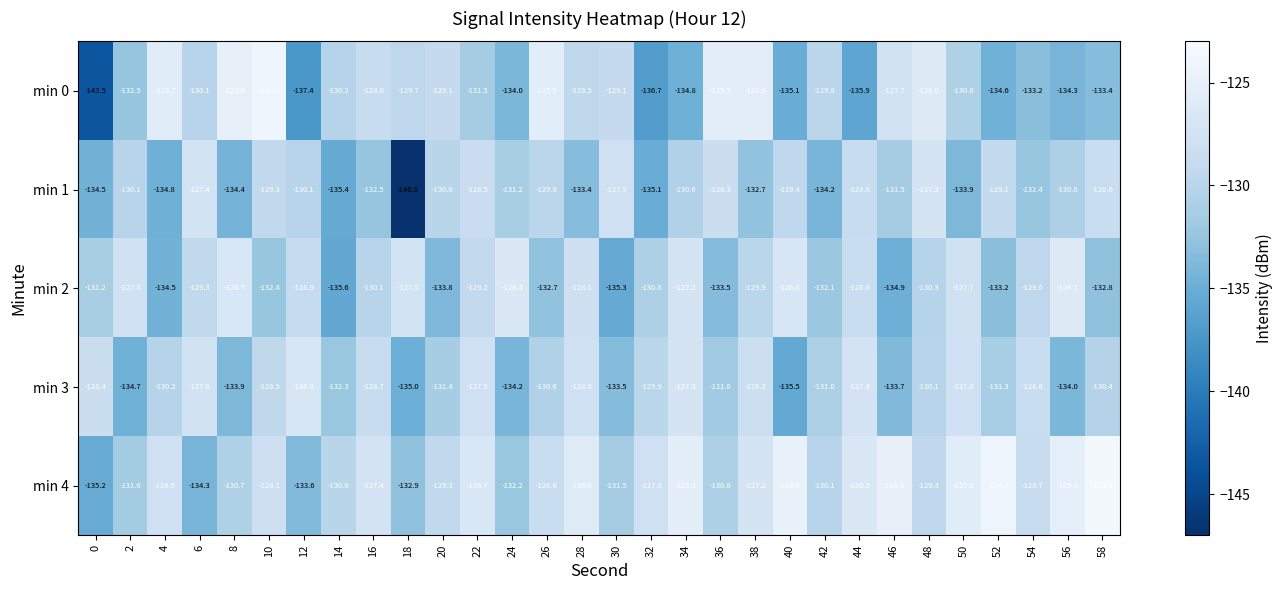

At which label does min 1 first exceed -130?

6